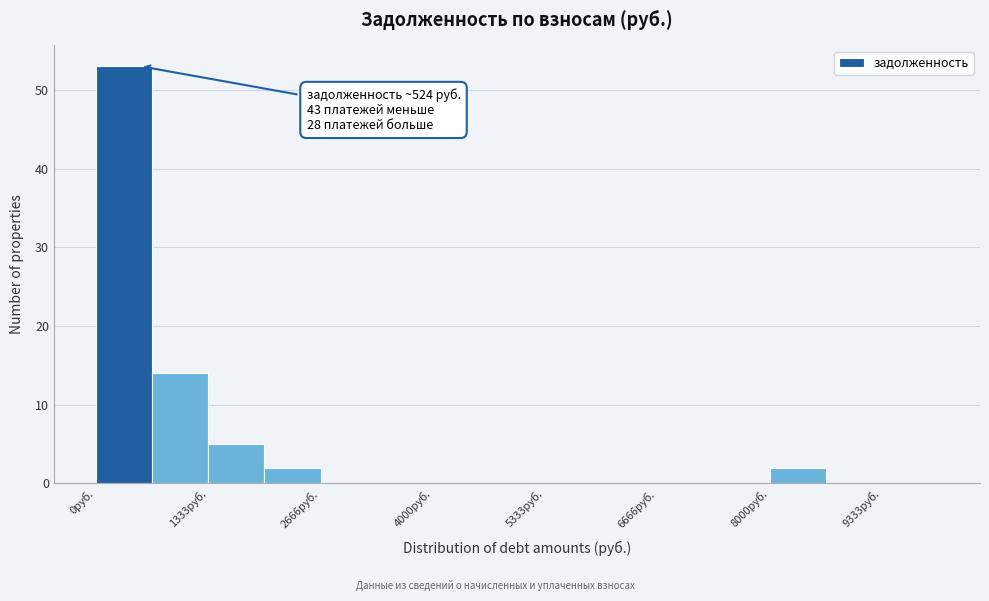

Read against the x-axis, roughly where is the centre of the tallest bar?

400